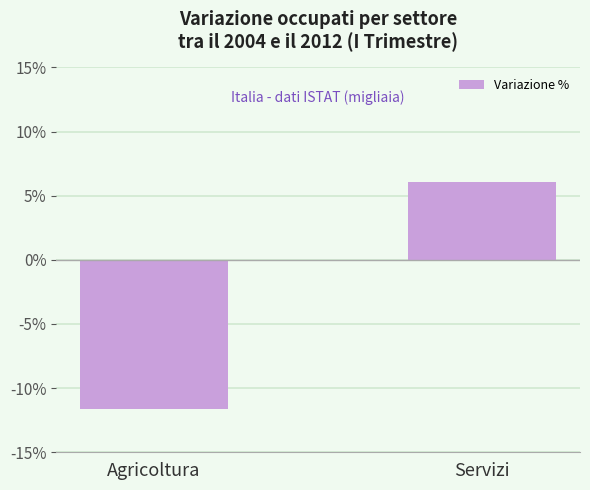

Reading left to right, what are all the values shown in this chart?

Agricoltura=-11.6	Servizi=6.0